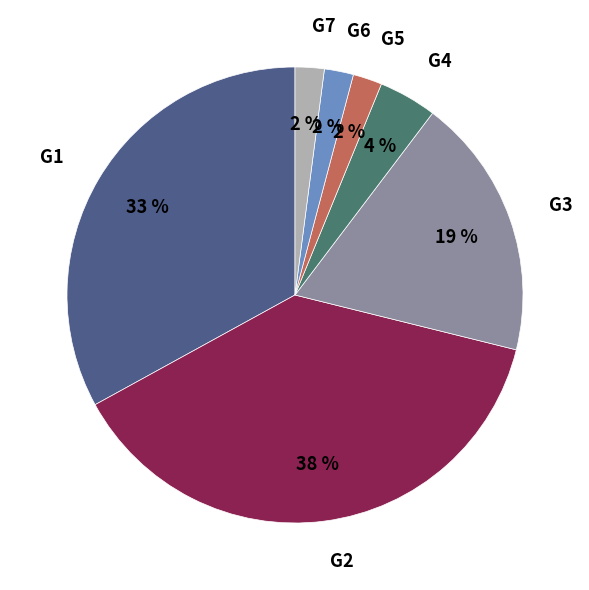

How many segments does this pie chart have?

7